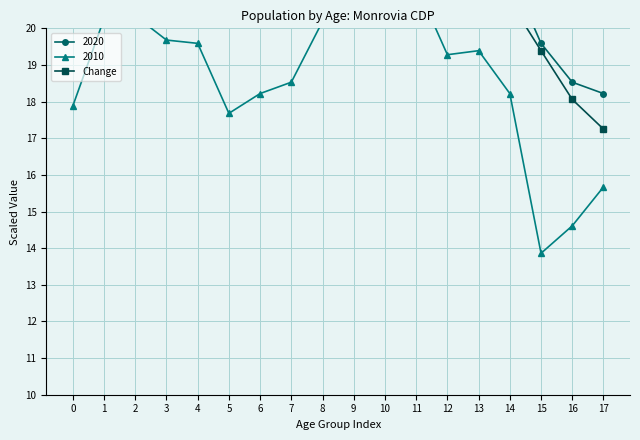

The value at 15 is 30.3. True or false?

False